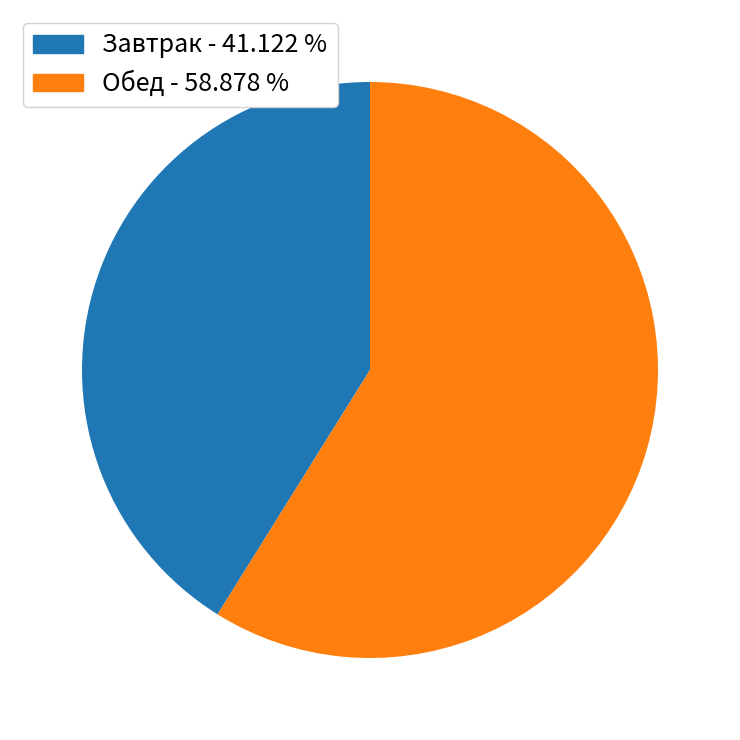

Is there a majority slice in this chart?

Yes